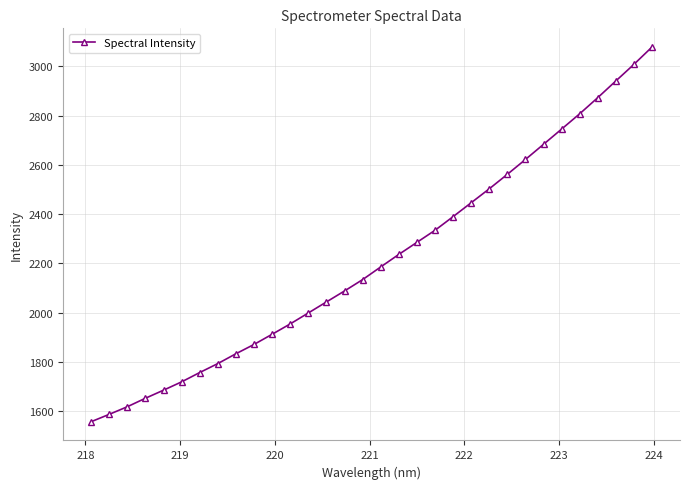

What is the difference between the second highest and minimum values?

1450.4